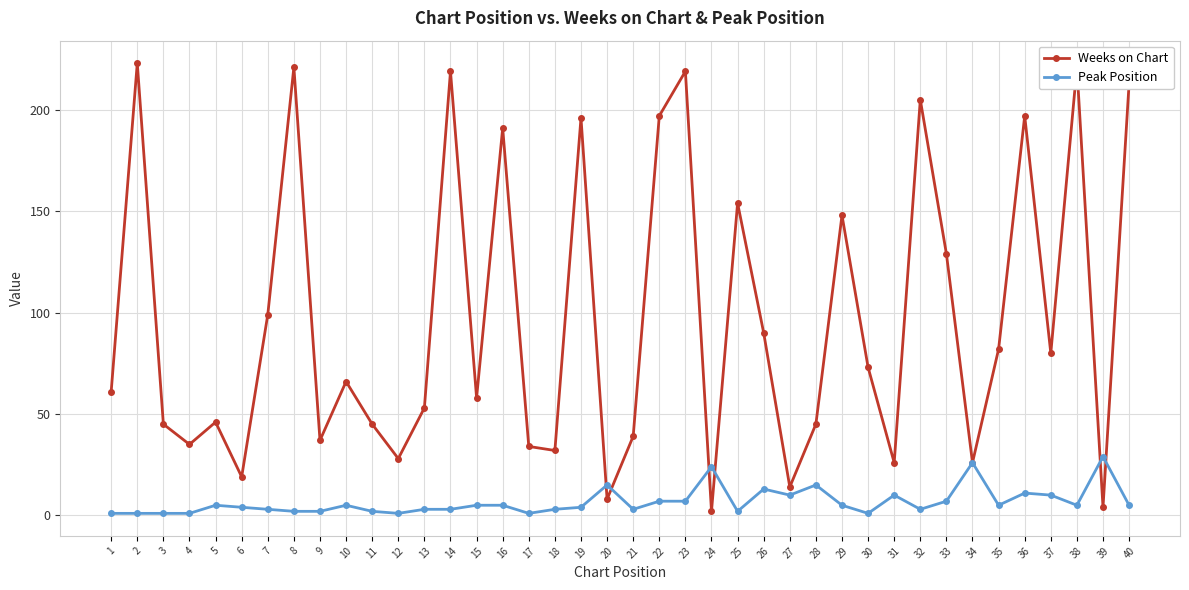

Between 27 and 28, which series saw the biggest shift?

Weeks on Chart